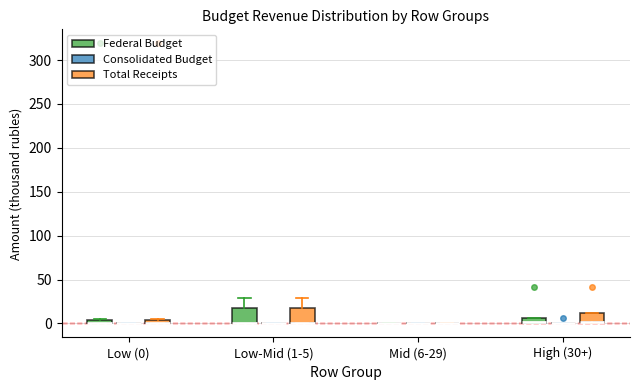

Where is the upper edge of the box for High (30+) (Federal Budget) on the y-axis? The values are not printed on the chart, so give them approximately, as read against the axis.

5